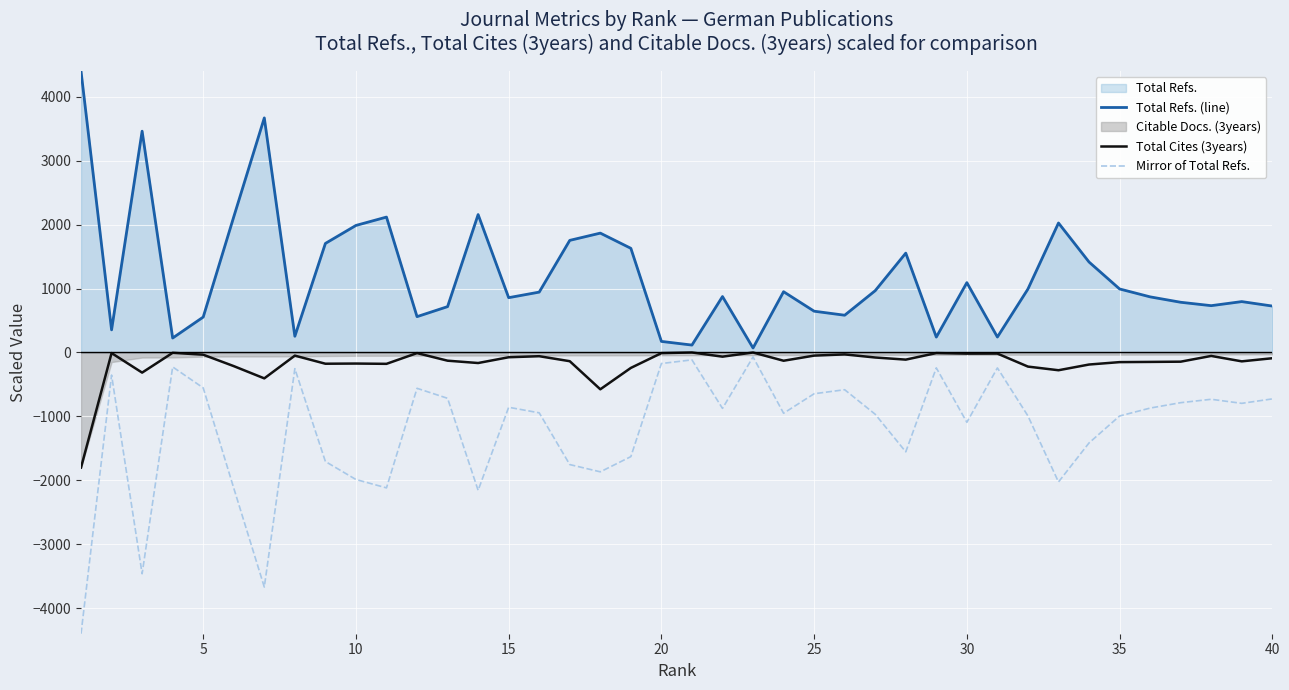

True or false: Mirror of Total Refs. and Total Cites (3years) intersect in this chart.

False